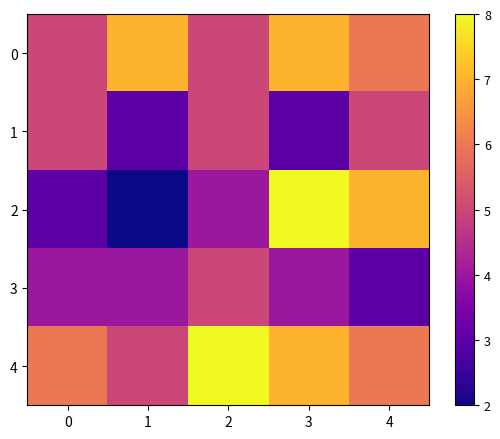

How many categories are shown in the chart?

5